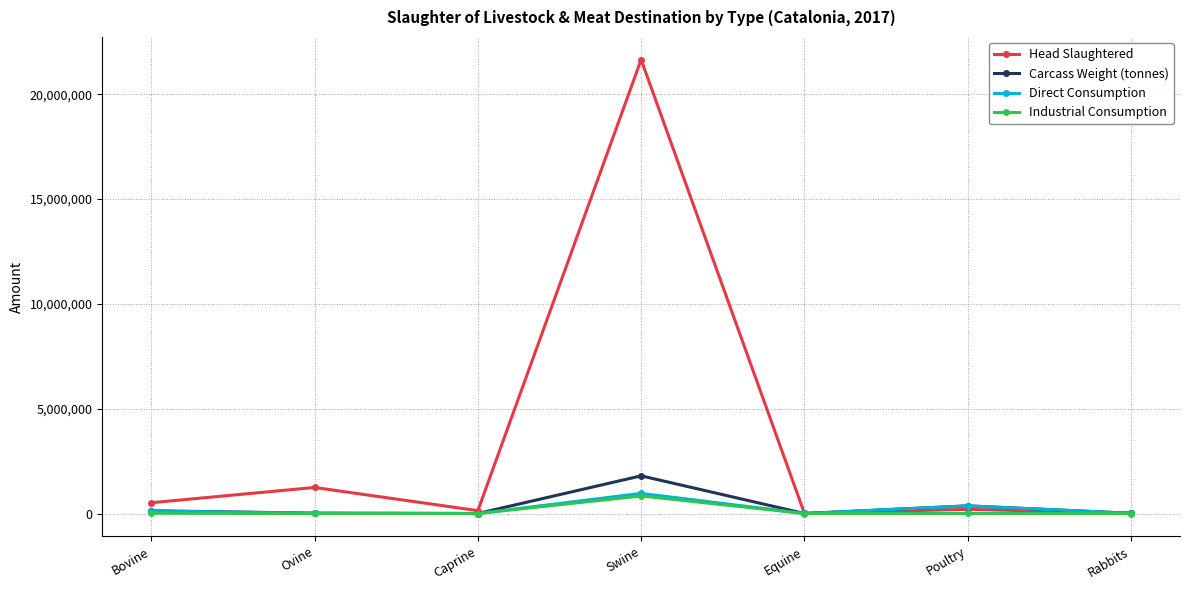

At which label does Industrial Consumption reach its peak?

Swine